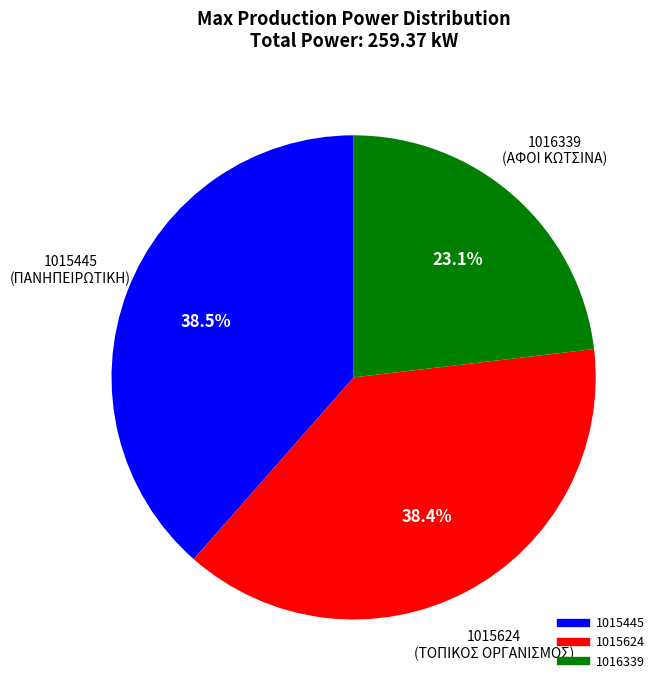

How many segments does this pie chart have?

3